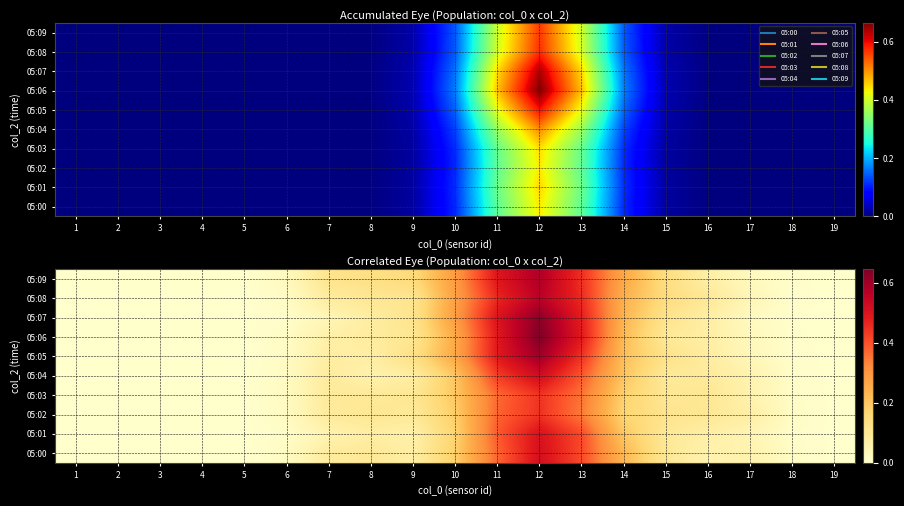

The 05:01 series shows 0.0 at 19. True or false?

True